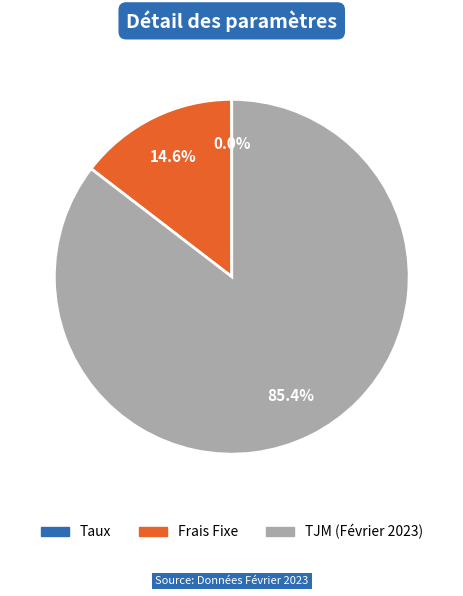

To the nearest percent, what is the difference between the TJM (Février 2023) and Frais Fixe slice percentages?

71%